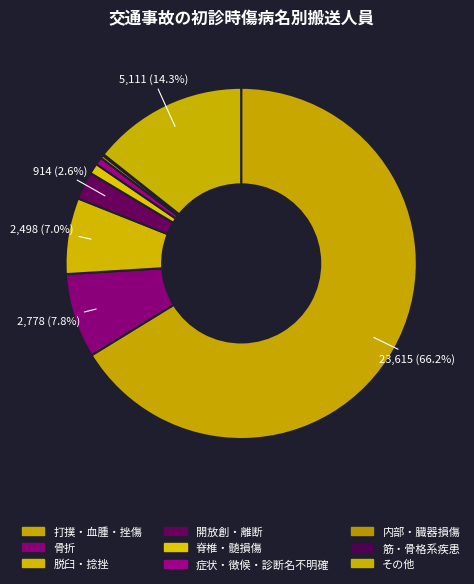

What is the total percentage of 内部・臓器損傷 and 症状・徴候・診断名不明確?

1.0%